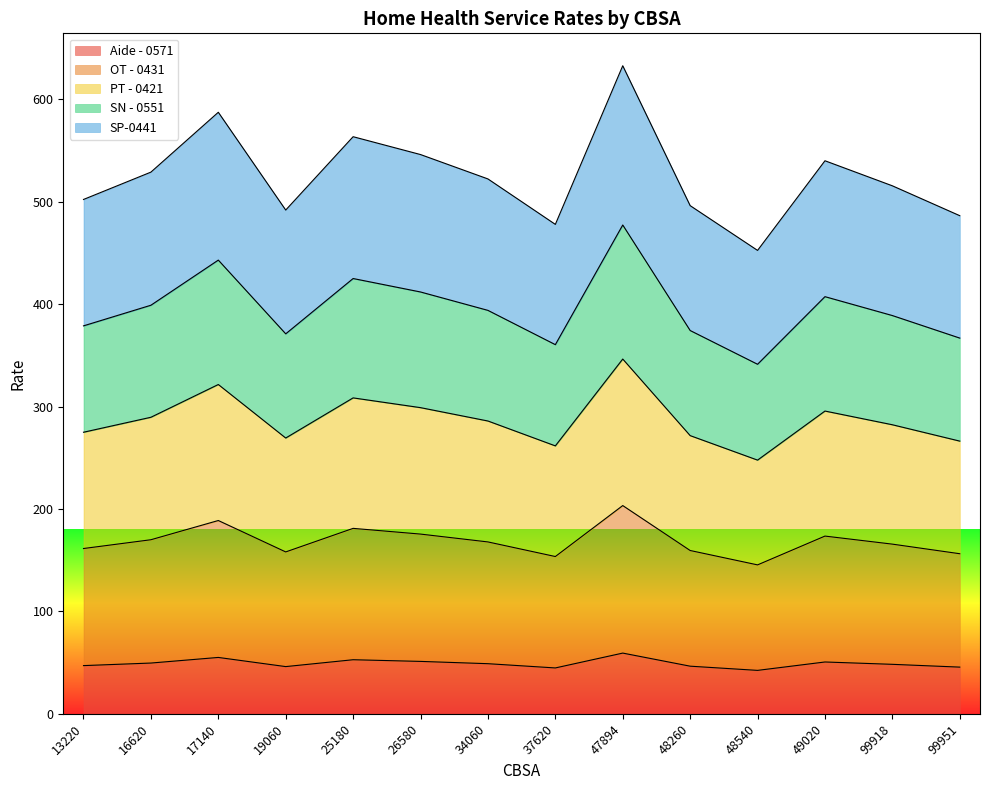

What is the total value across all series at 48260?

496.3